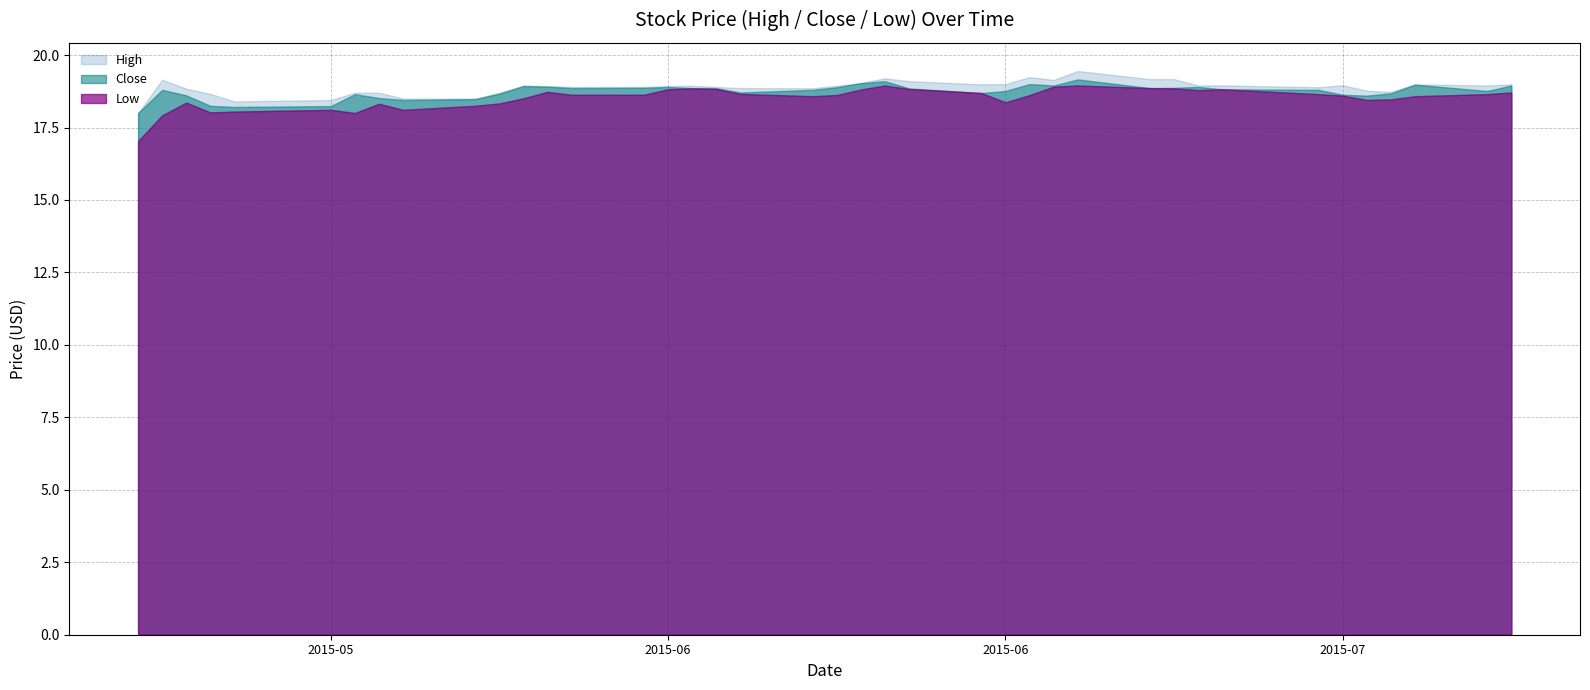

Which category has the highest value in the Close series?

2015-06-26